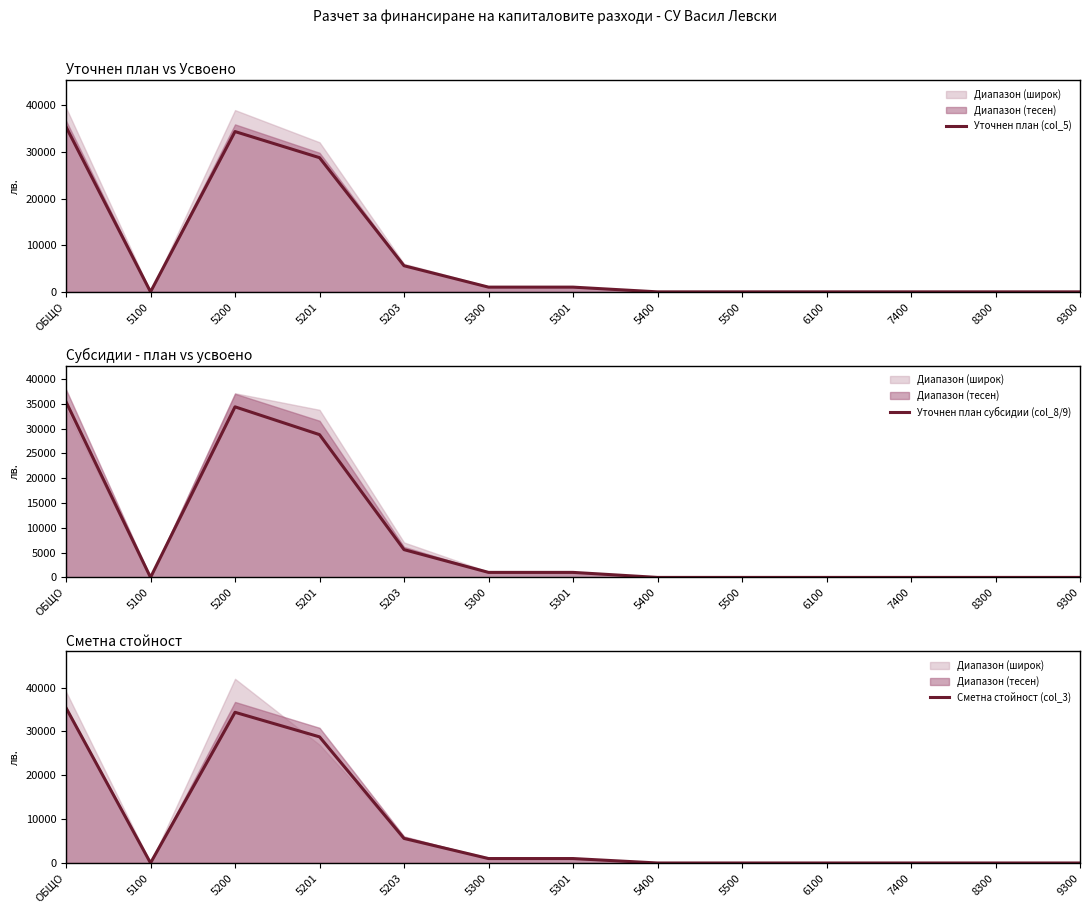

What is the difference between the maximum and minimum values in the Сметна стойност (col_3) series?

35382